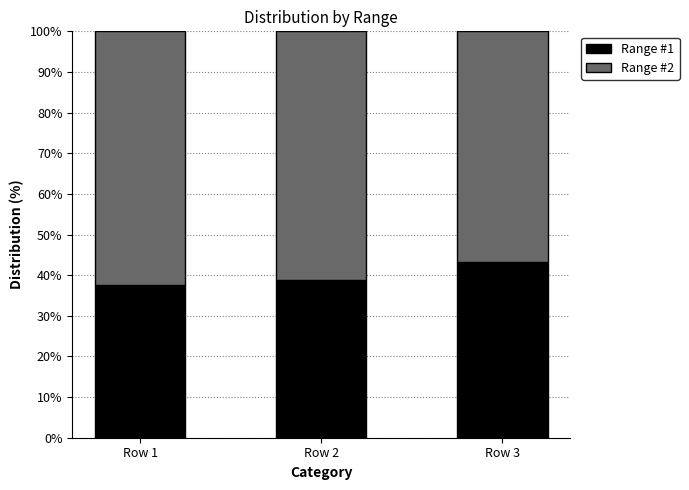

What is the sum of all Range #1 values?

119.7